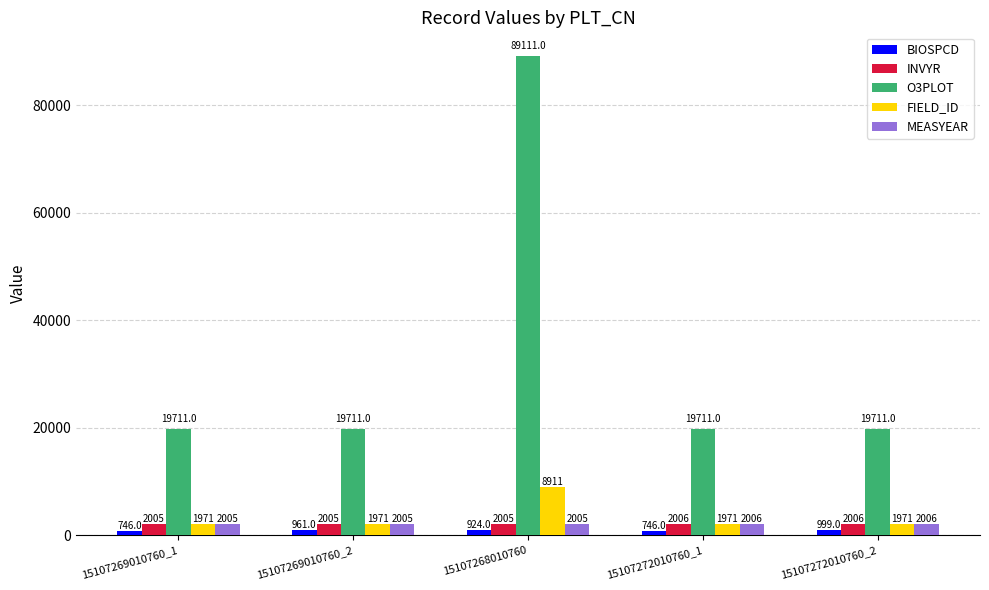

Reading left to right, what are all the values shown in this chart?

BIOSPCD: 746	961	924	746	999
INVYR: 2005	2005	2005	2006	2006
O3PLOT: 19711	19711	89111	19711	19711
FIELD_ID: 1971	1971	8911	1971	1971
MEASYEAR: 2005	2005	2005	2006	2006